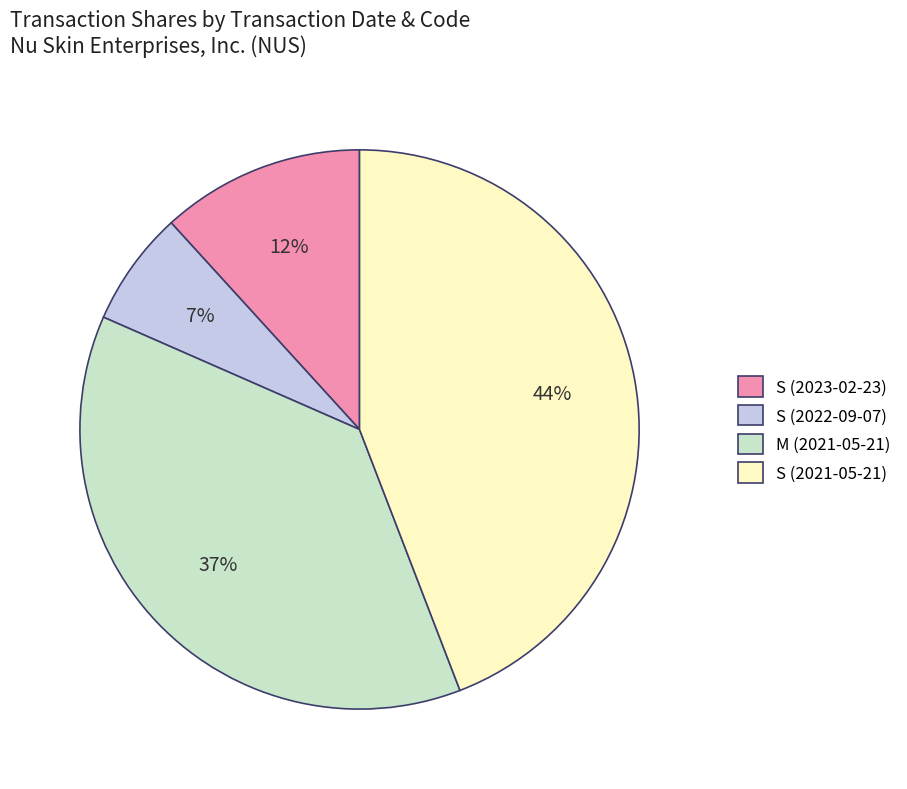

How many segments does this pie chart have?

4